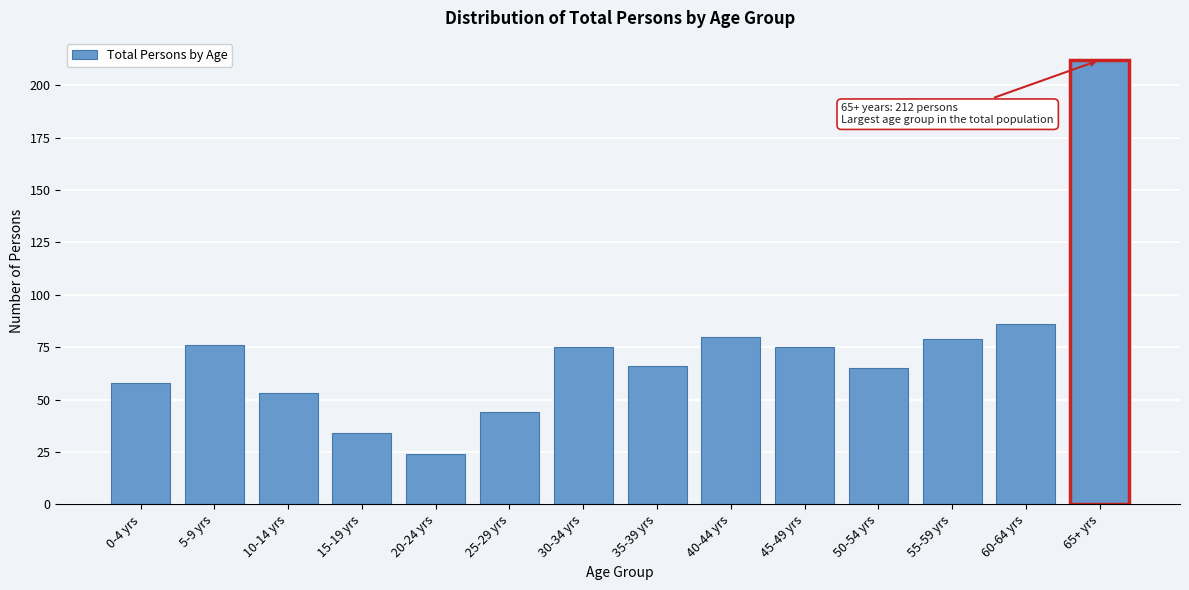

Reading left to right, what are all the values shown in this chart?

0-4 yrs=58	5-9 yrs=76	10-14 yrs=53	15-19 yrs=34	20-24 yrs=24	25-29 yrs=44	30-34 yrs=75	35-39 yrs=66	40-44 yrs=80	45-49 yrs=75	50-54 yrs=65	55-59 yrs=79	60-64 yrs=86	65+ yrs=212